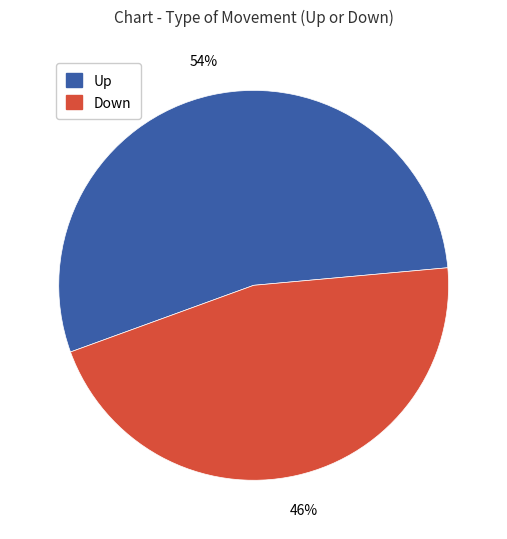

Is there any slice that represents more than half of the pie?

Yes